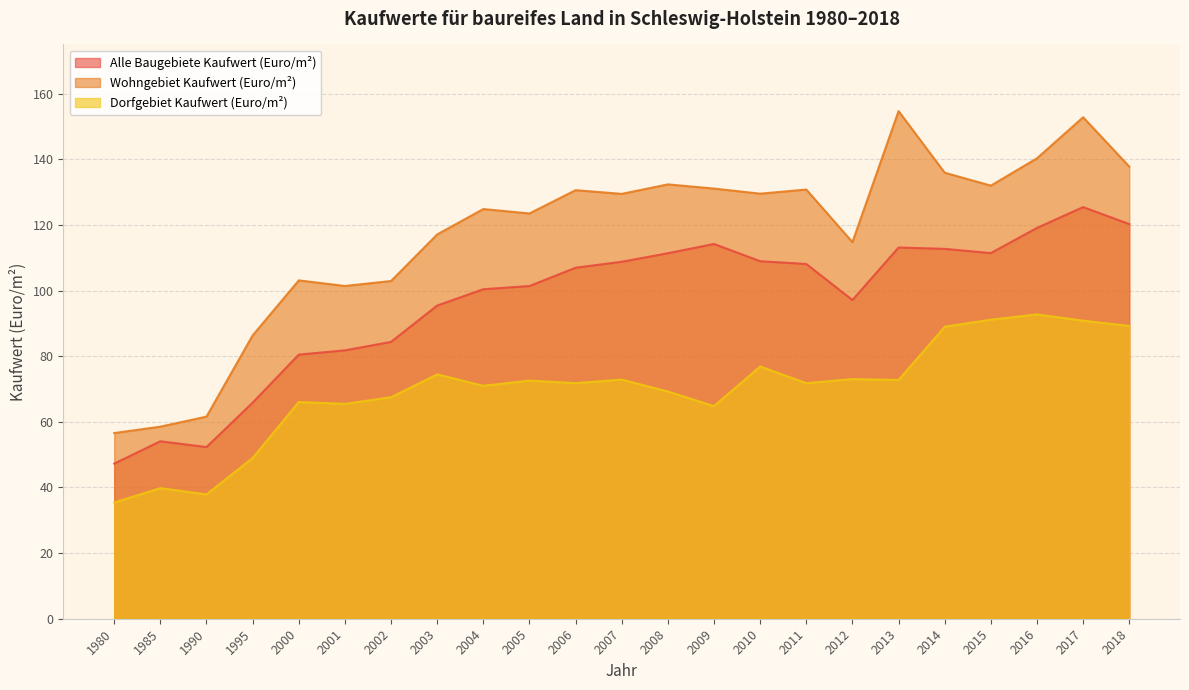

Where is Wohngebiet Kaufwert (Euro/m²) nearest to the value 105?

2000